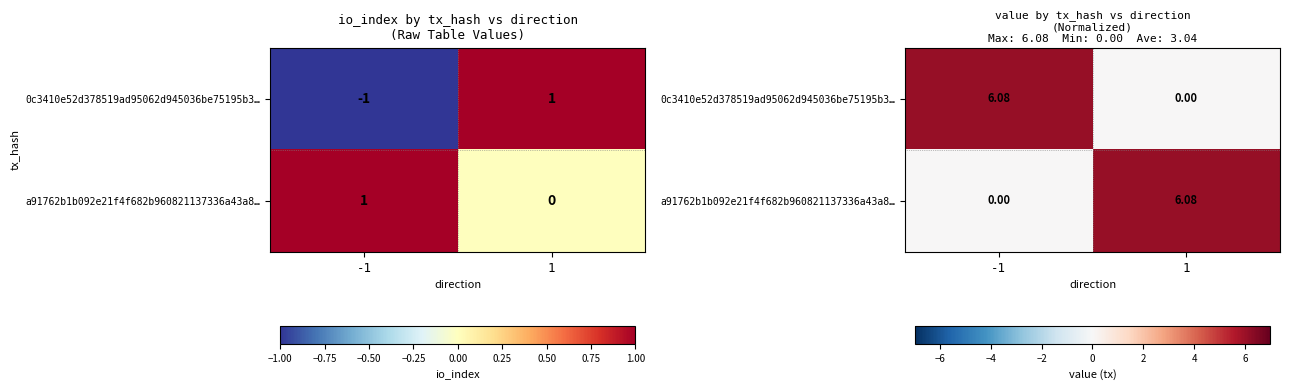

What is the sum of all 0c3410e52d378519ad95062d945036be75195b3… values?

6.1